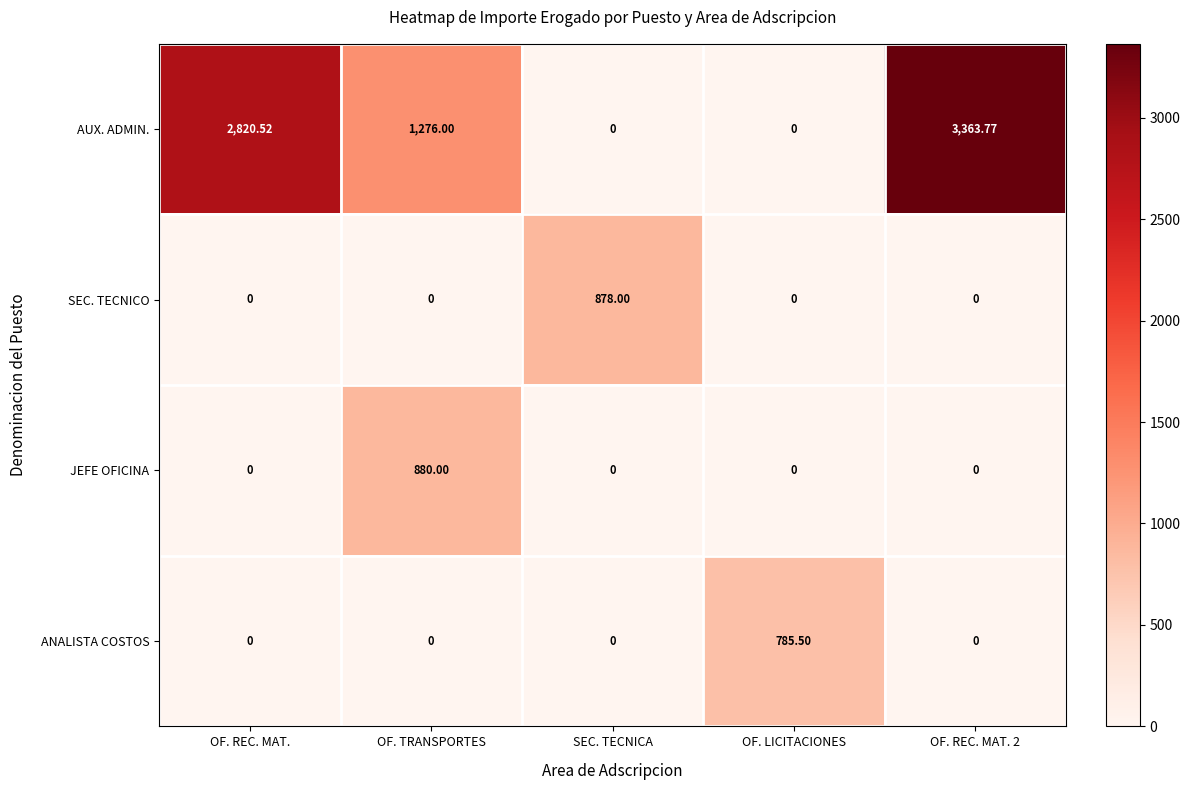

List the series in order of their peak value, highest first.

AUX. ADMIN., JEFE OFICINA, SEC. TECNICO, ANALISTA COSTOS